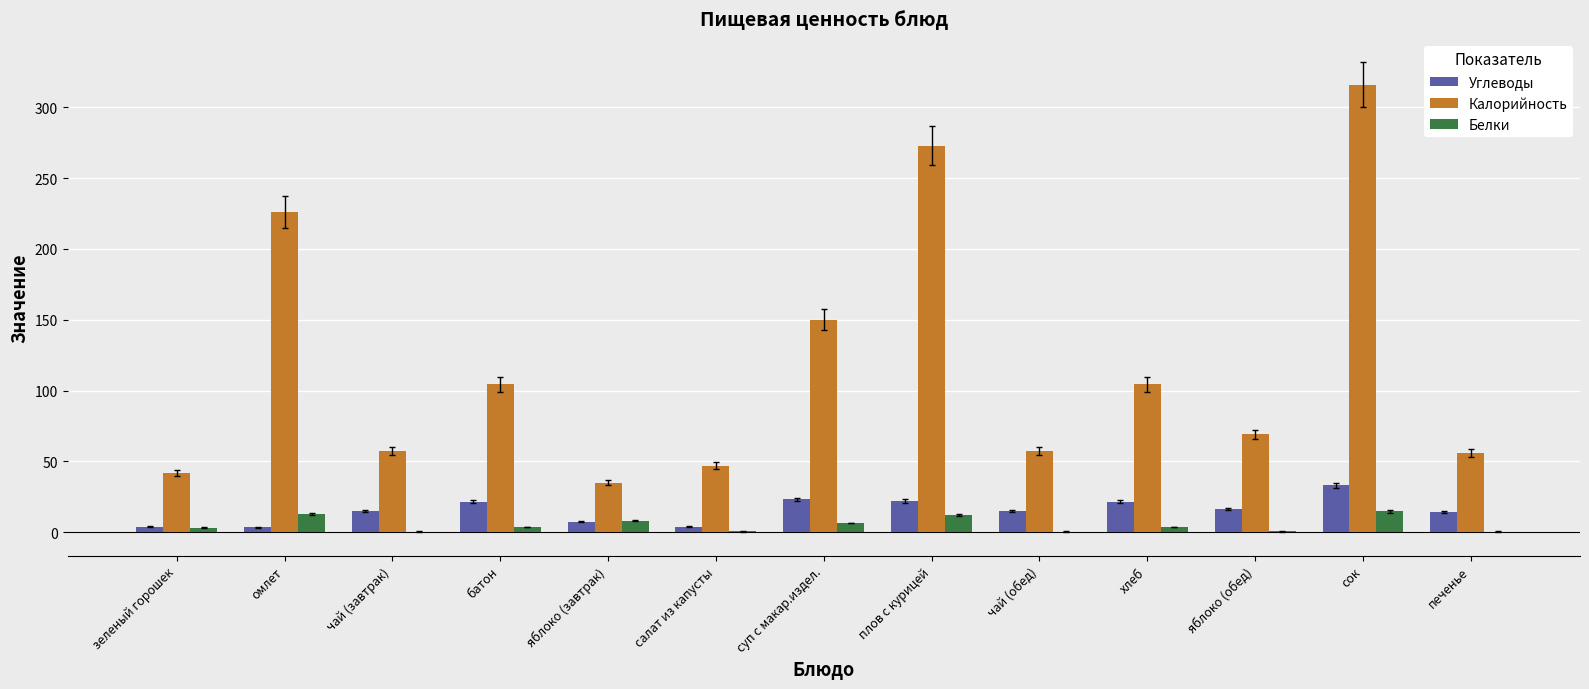

The value of Калорийность at плов с курицей is 273.0. True or false?

True